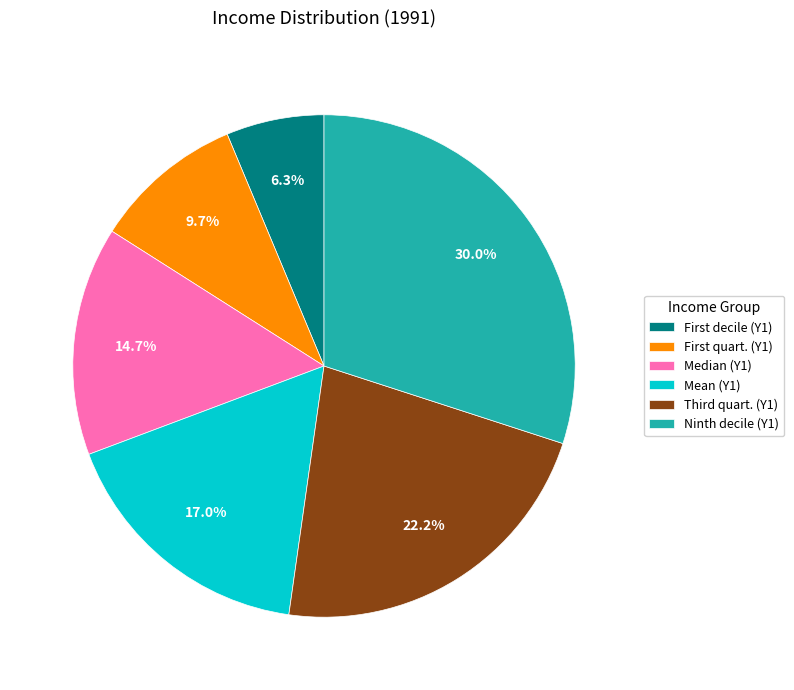

Which category has the smallest portion of the pie?

First decile (Y1)